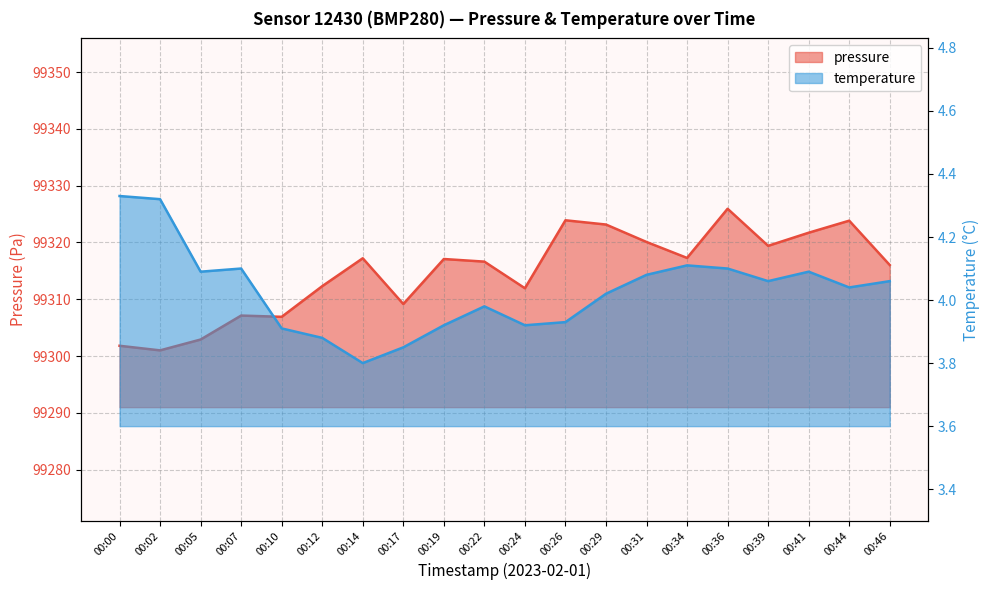

What is the sum of all temperature values?

80.6